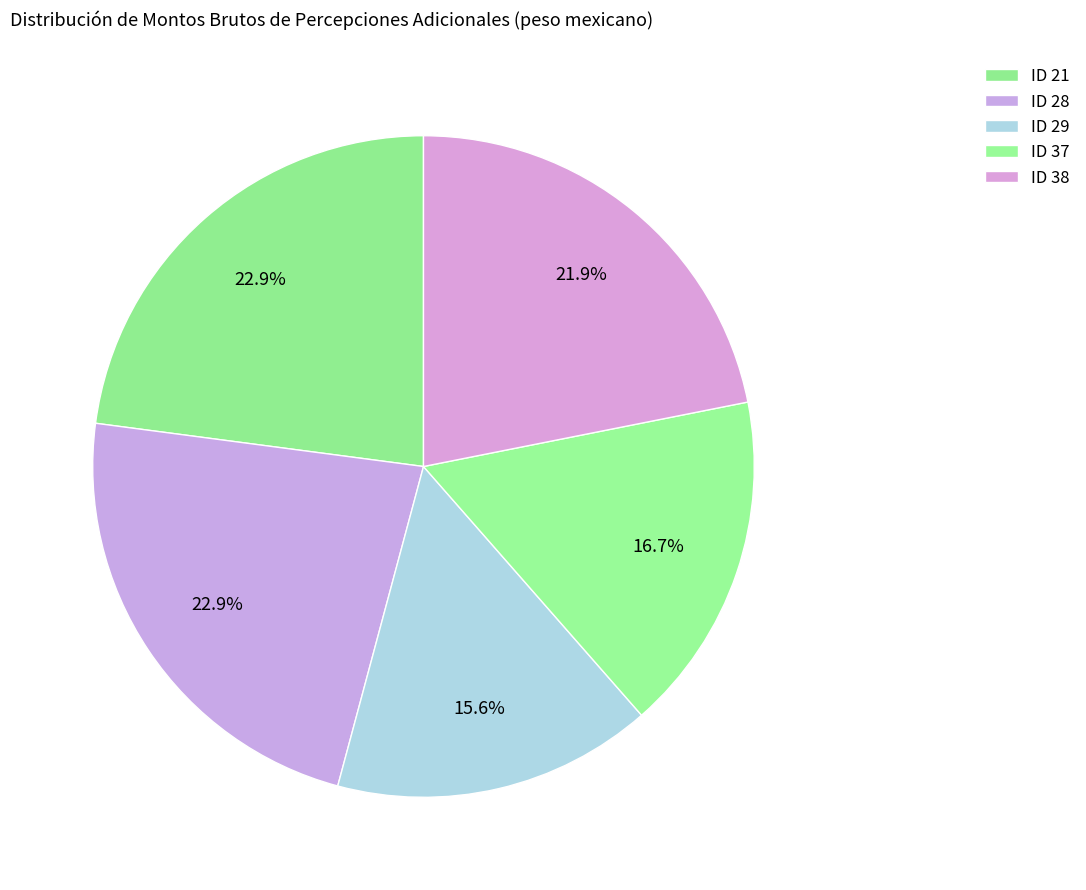

Is there any slice that represents more than half of the pie?

No